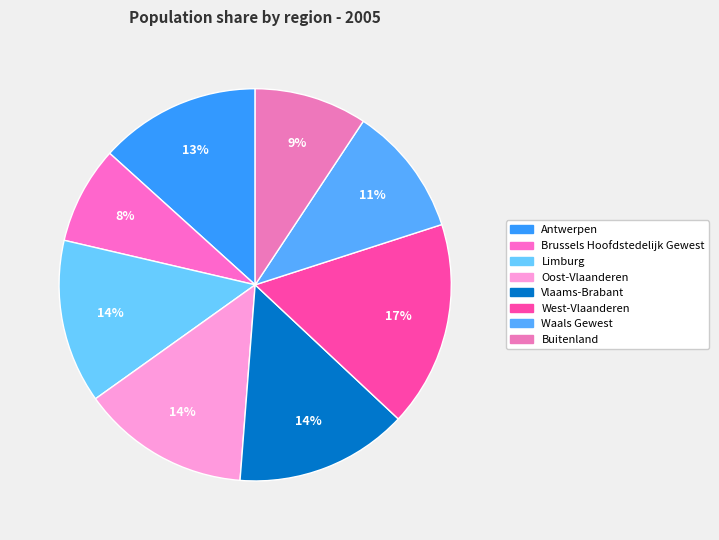

Count the number of slices in the pie.

8